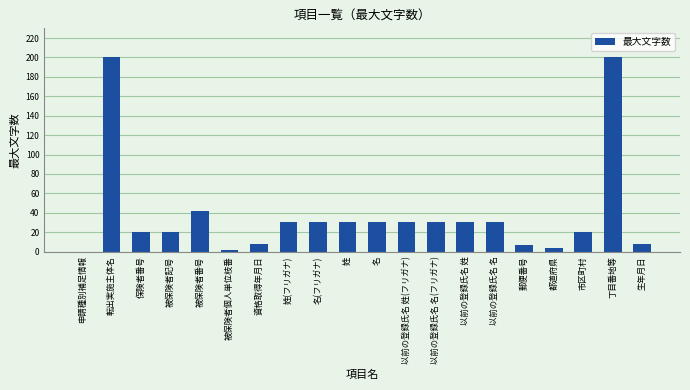

At which label is the value closest to 100?

被保険者番号